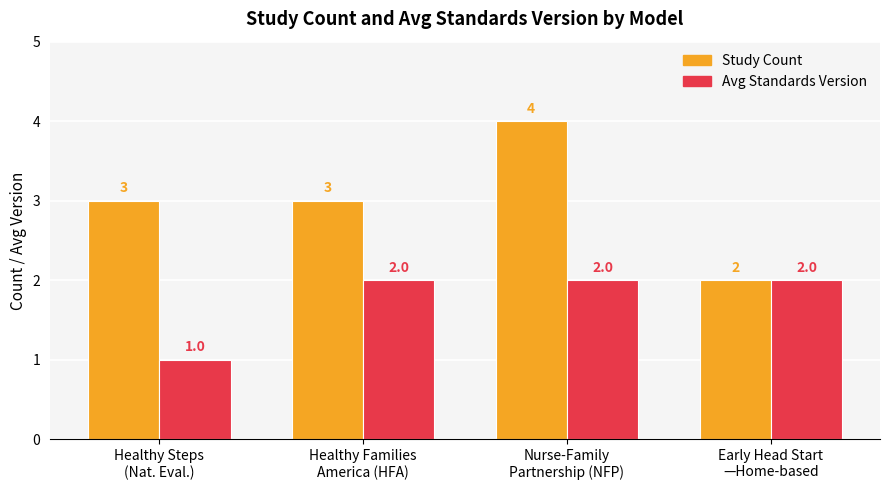

Which series has the largest total across all categories?

Study Count